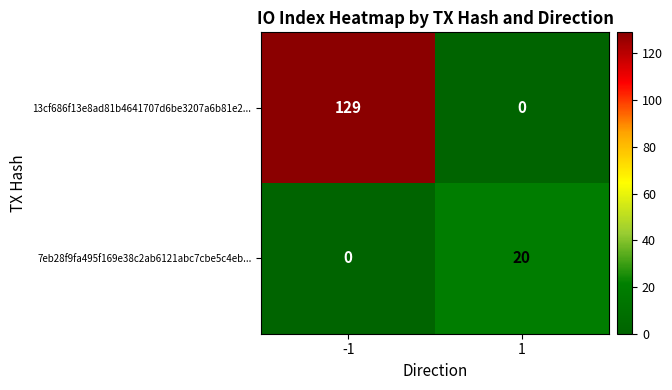

What is the spread (max minus min) of values at 1?

20